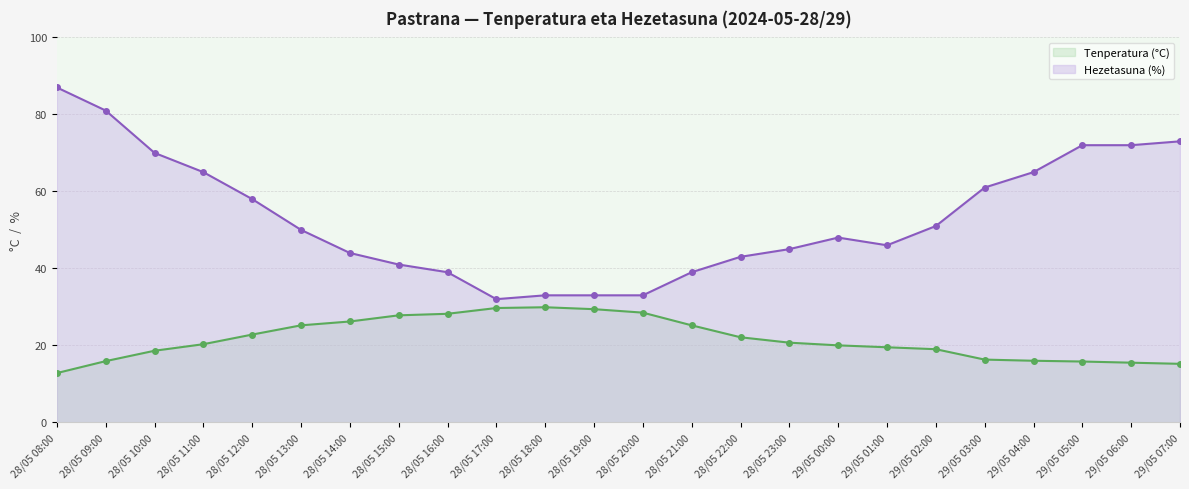

True or false: Tenperatura (°C) has more than 2 points higher than both neighbors.

False